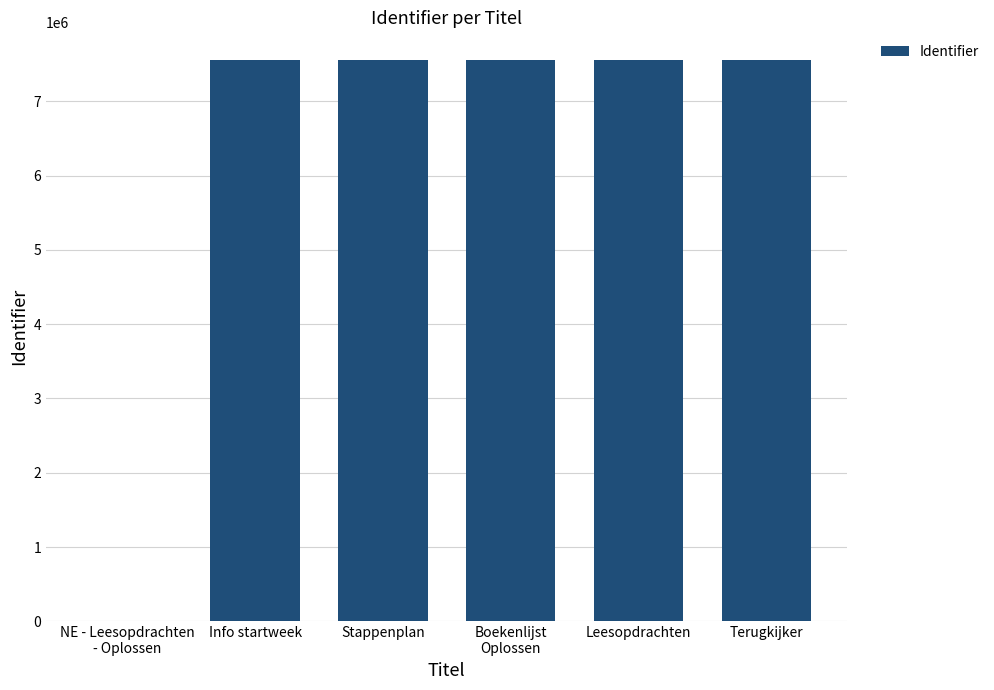

Are the bars horizontal?

No